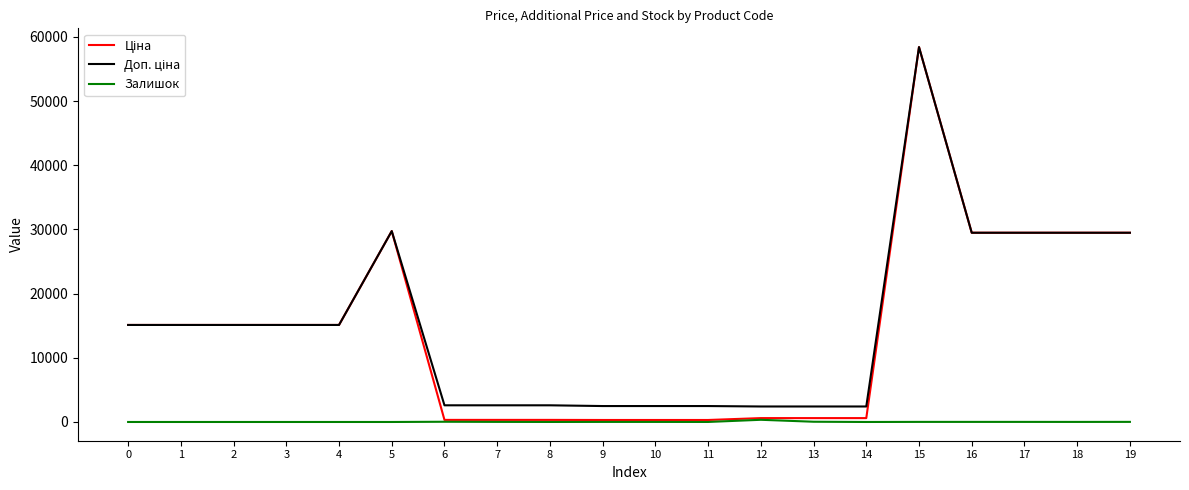

What is the spread (max minus min) of values at 2?

15120.0